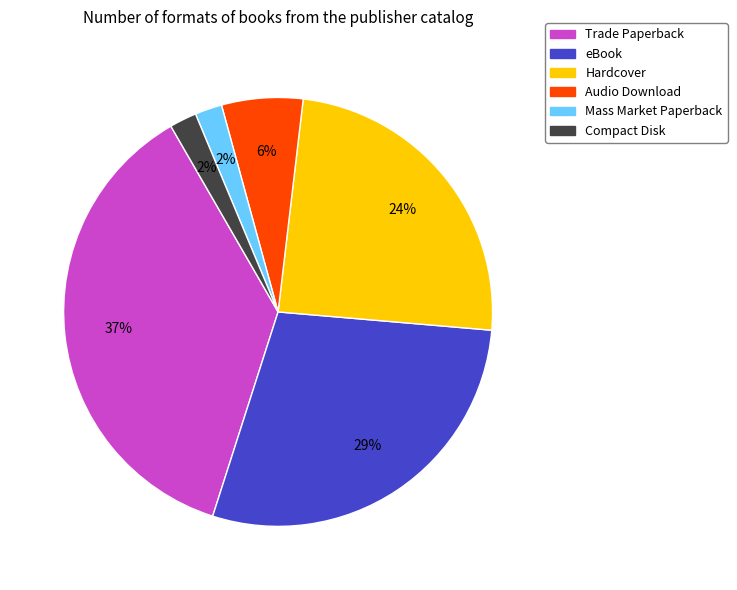

Is there any slice that represents more than half of the pie?

No